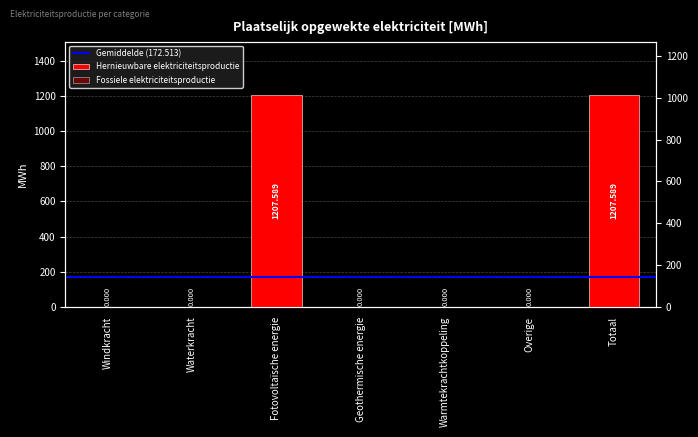

How many data points are above 0?

2